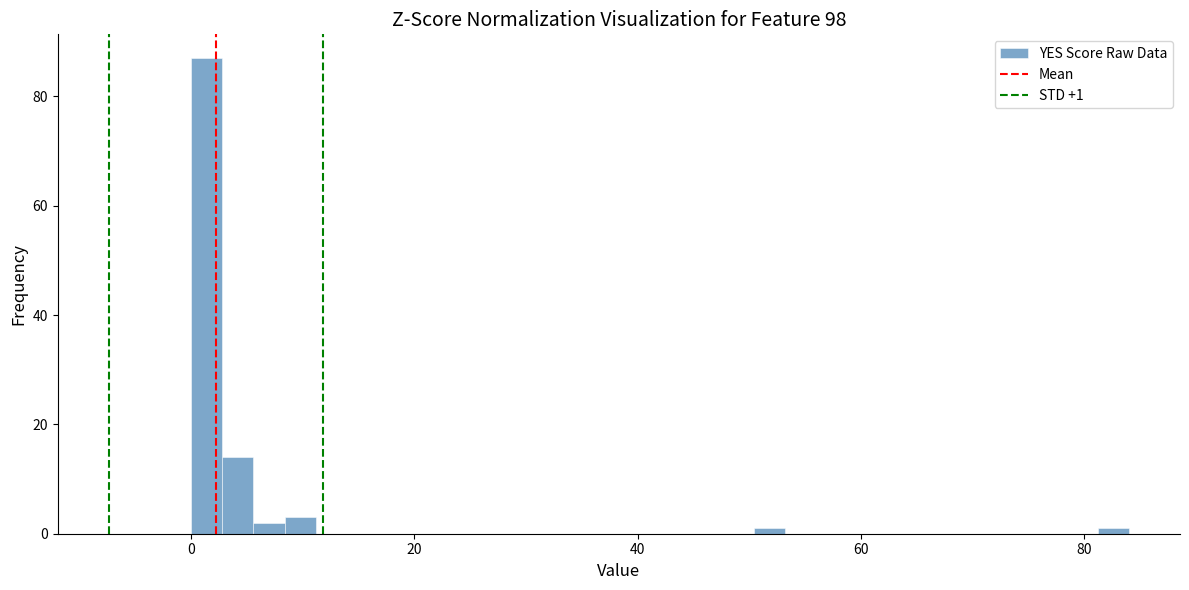

Around what value on the x-axis is the tallest bar? Give the approximate position of its centre, as read against the axis.

2